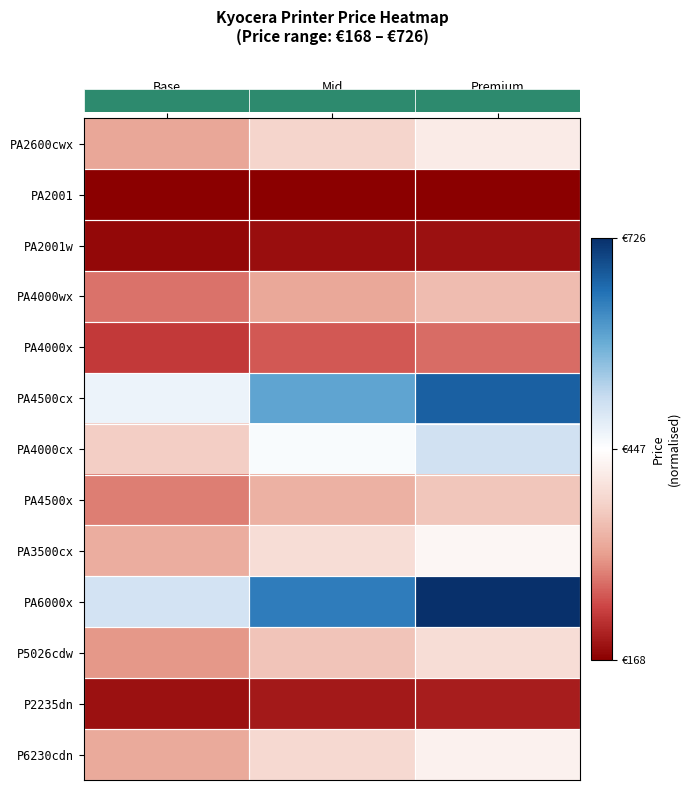

What is the total value across all series at Premium
Value?

5.2